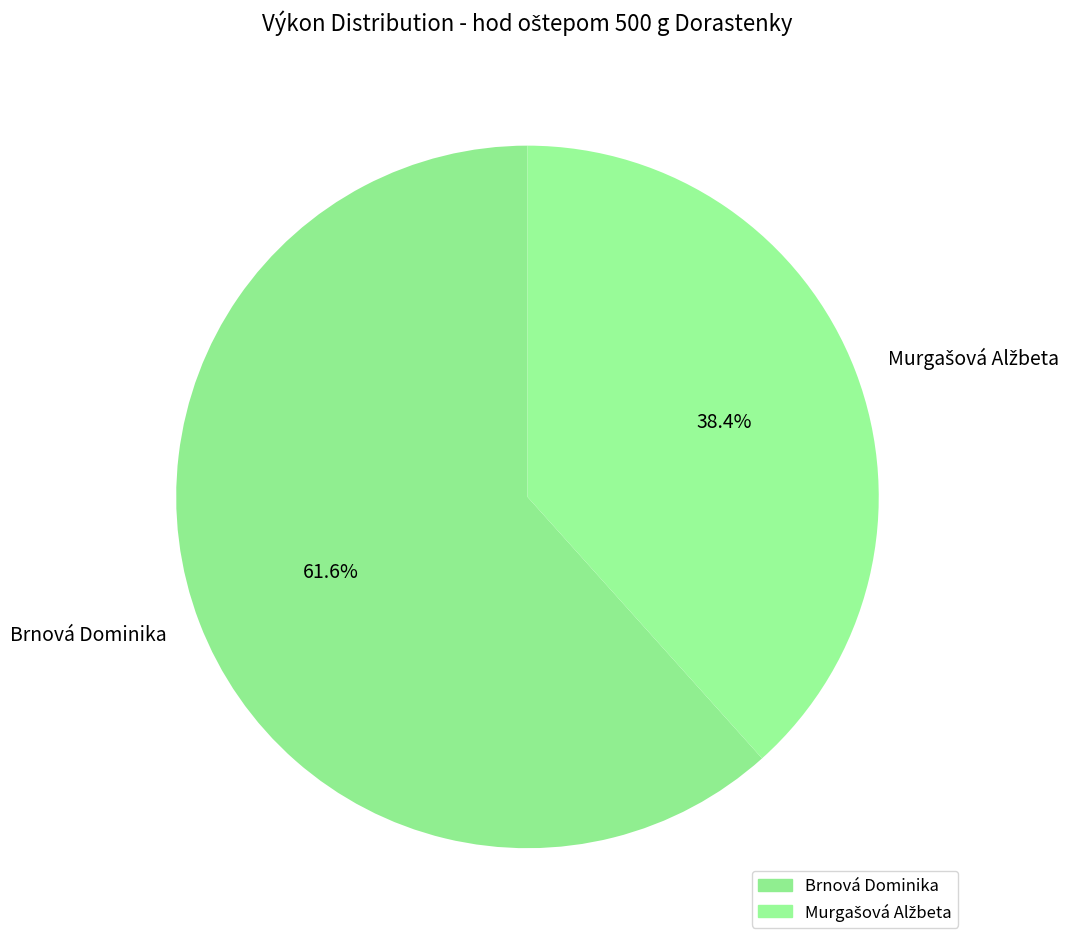

Is there any slice that represents more than half of the pie?

Yes